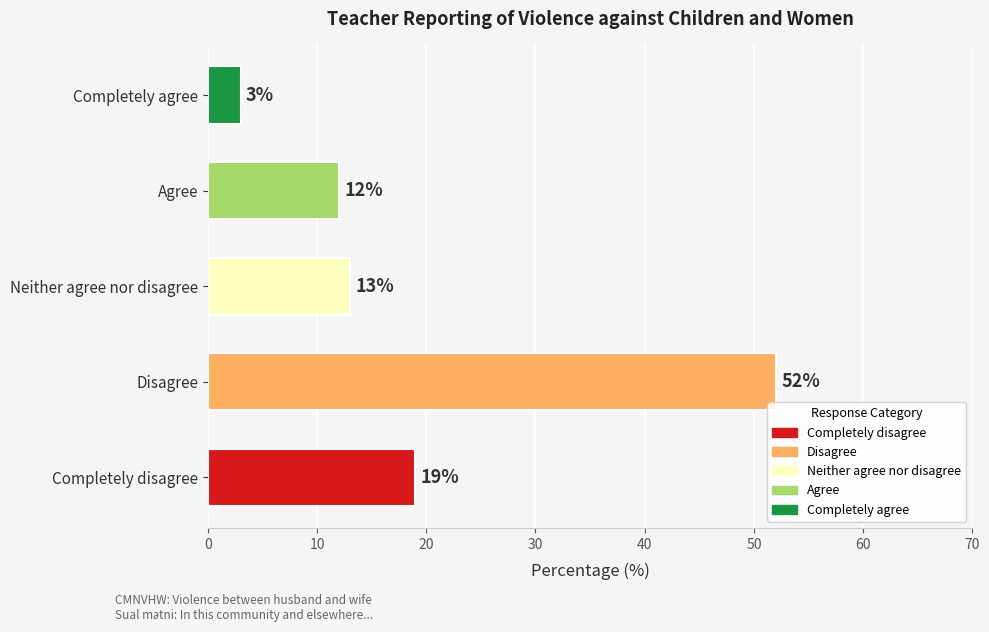

What is the average value?

20